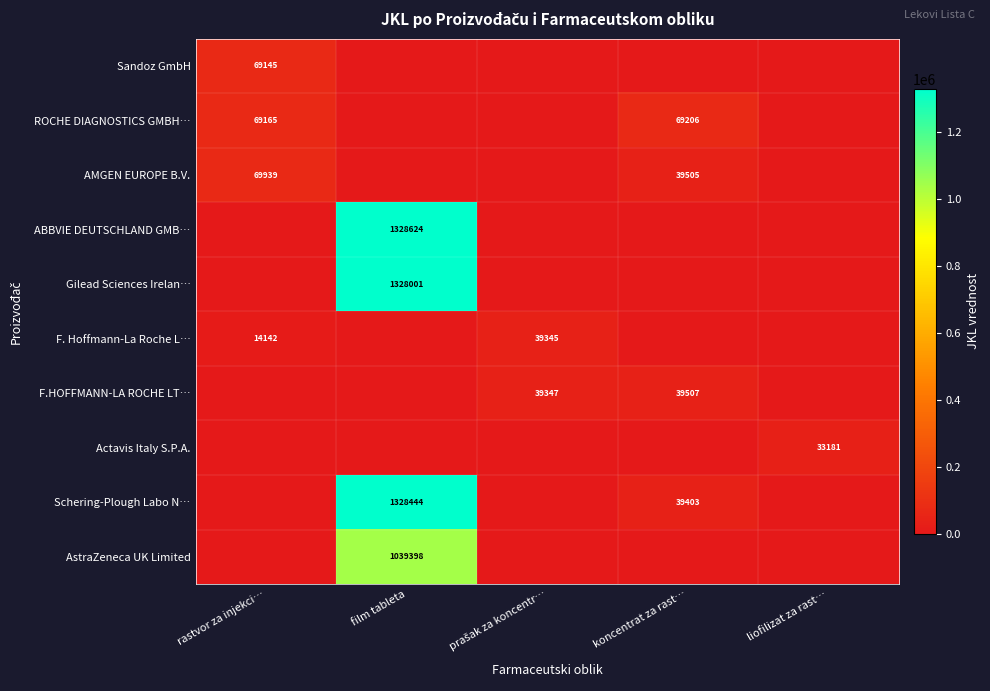

True or false: AMGEN EUROPE B.V. has a value of 39505 at koncentrat za rast….

True